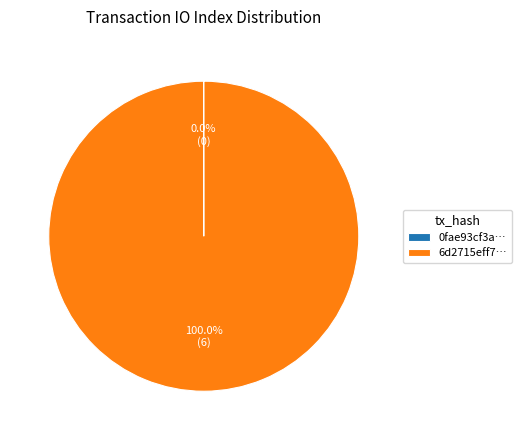

To the nearest percent, what is the average slice percentage?

50%